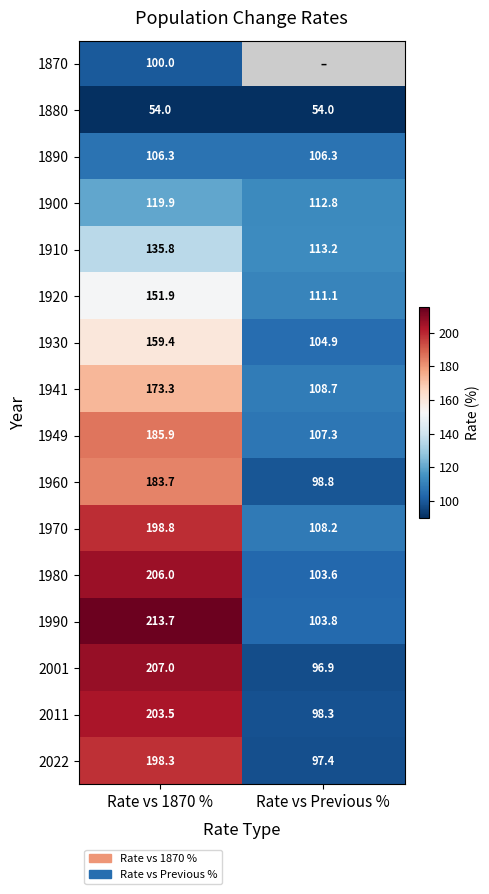

How many data points in 1920 are above 151?

1